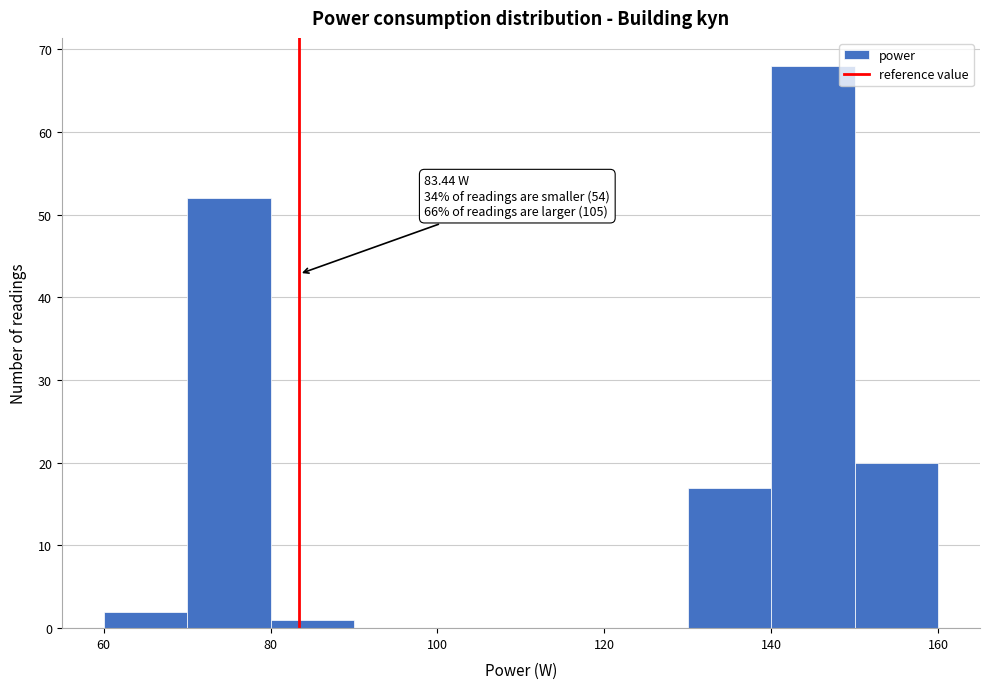

Over which range of the x-axis is the bar tallest?

140 to 150